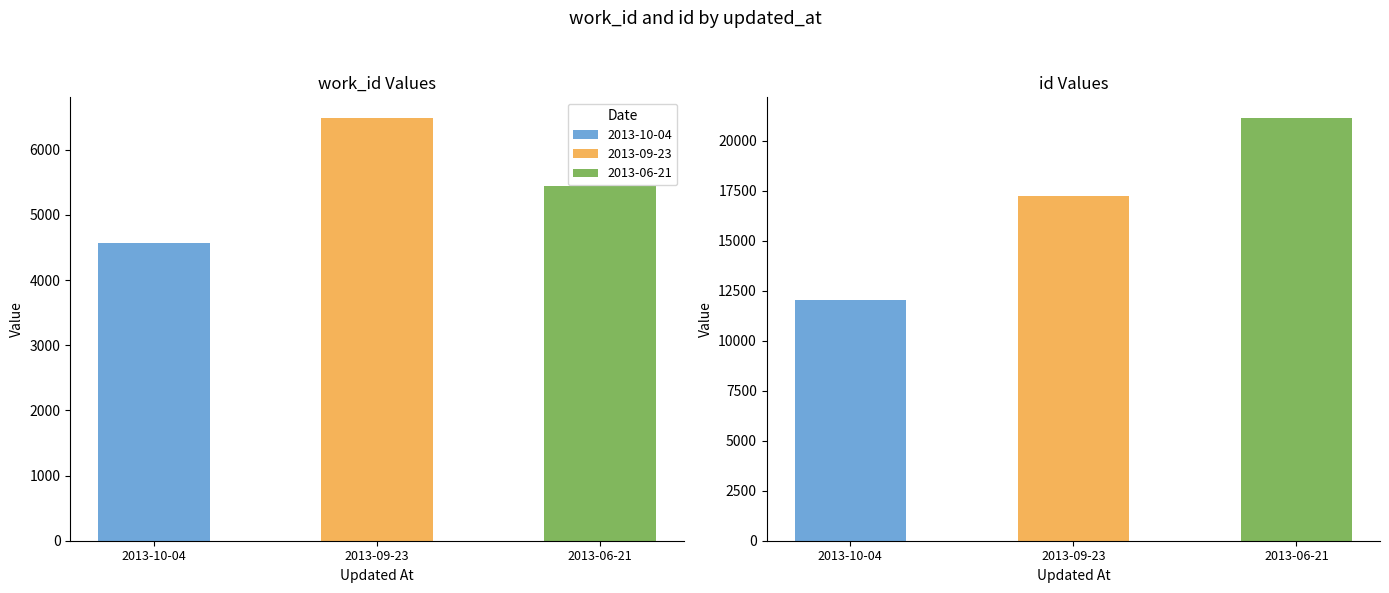

What is the label of the 1st bar from the left?

2013-10-04